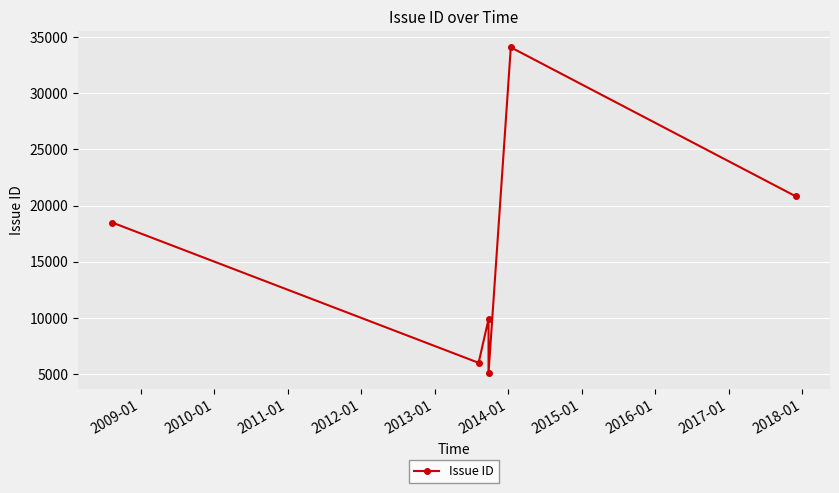

What is the greatest value displayed?

34093